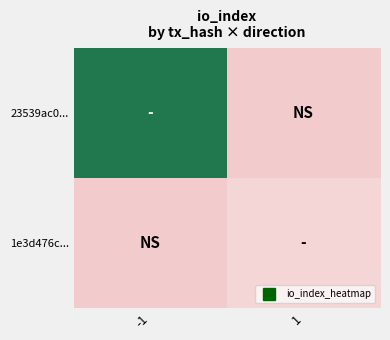

Between -1 and 1, which is larger?

-1